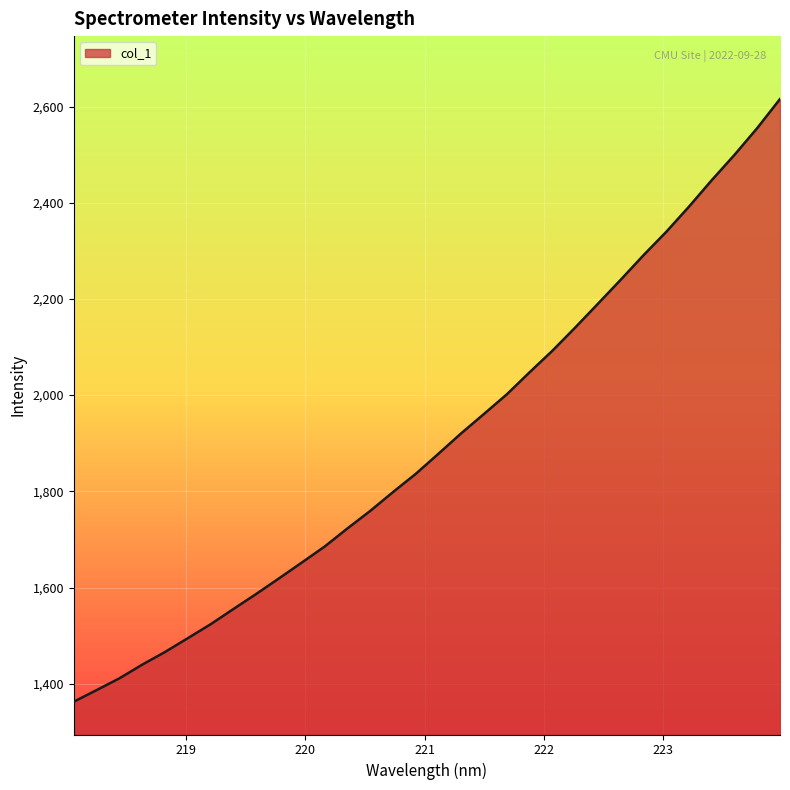

What is the smallest value displayed?

1362.6